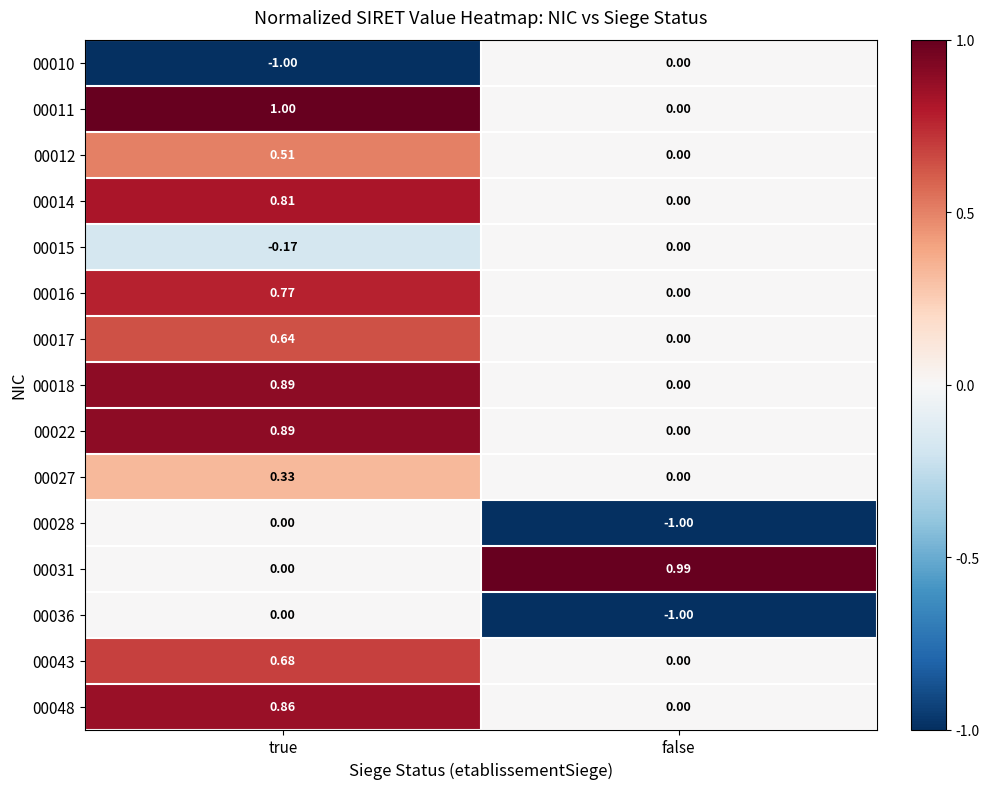

Which category has the highest value across all series?

true